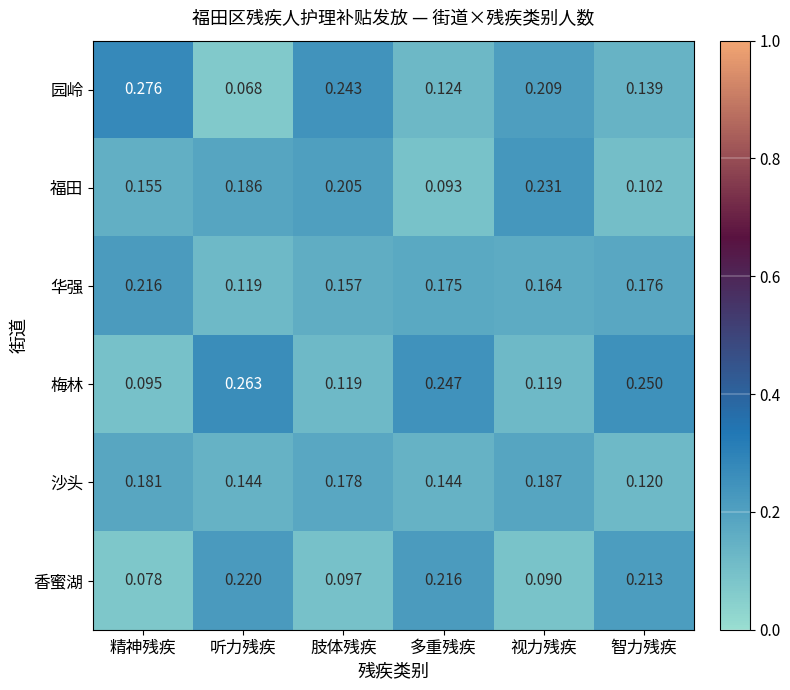

Which series has the largest range (max minus min)?

园岭